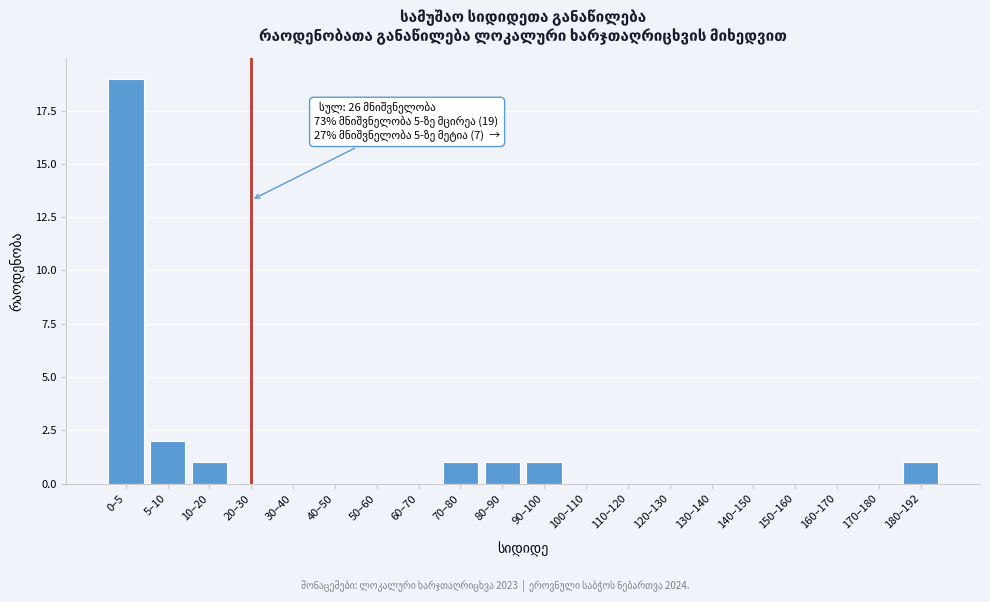

Reading right to left, list all the values displayed in this chart.

180–192=1	170–180=0	160–170=0	150–160=0	140–150=0	130–140=0	120–130=0	110–120=0	100–110=0	90–100=1	80–90=1	70–80=1	60–70=0	50–60=0	40–50=0	30–40=0	20–30=0	10–20=1	5–10=2	0–5=19